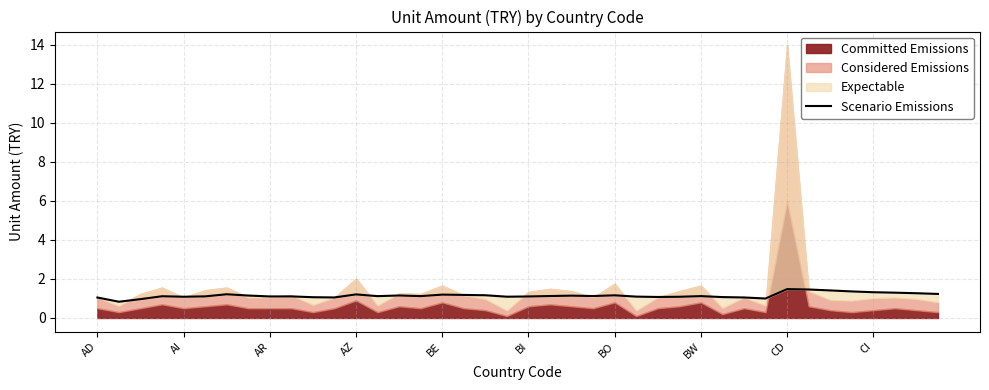

What is the difference between the second highest and minimum values?

0.6